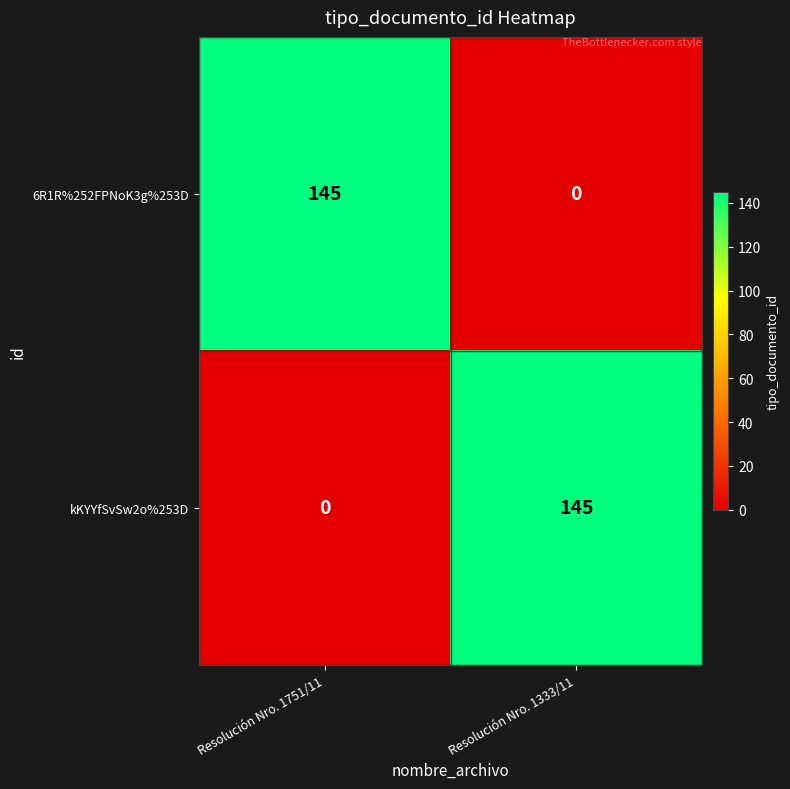

At how many categories does at least one series exceed 144?

2